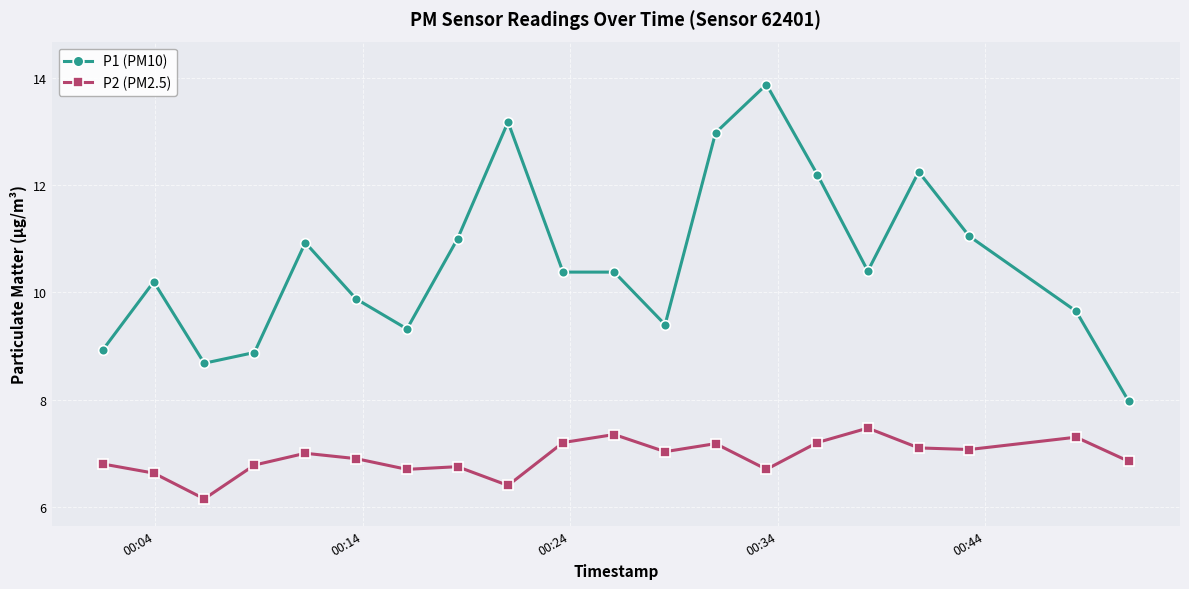

What is the value of the P1 (PM10) point at the 19th from the left?

9.7